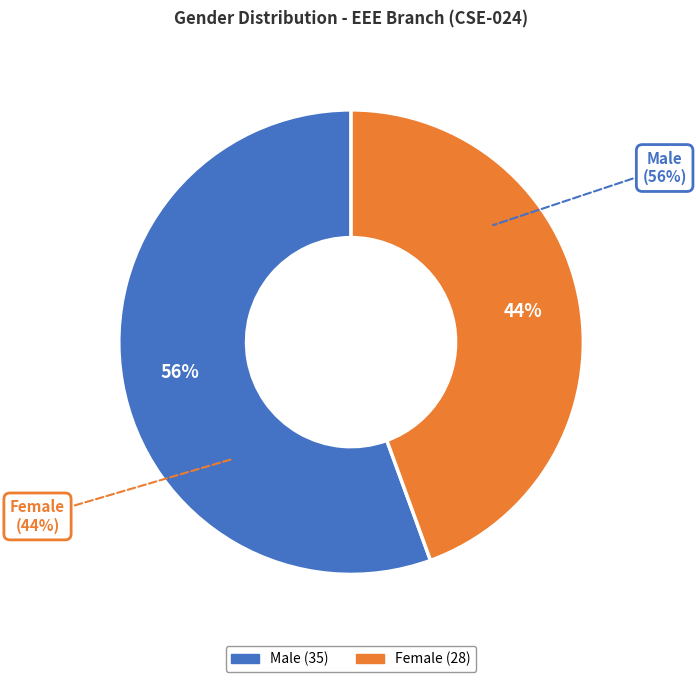

True or false: Male accounts for 67% of the total.

False